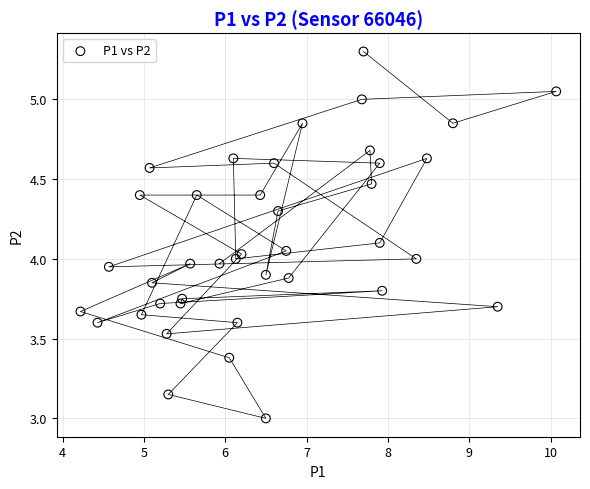

What is the range of X values (max minus min)?

5.9